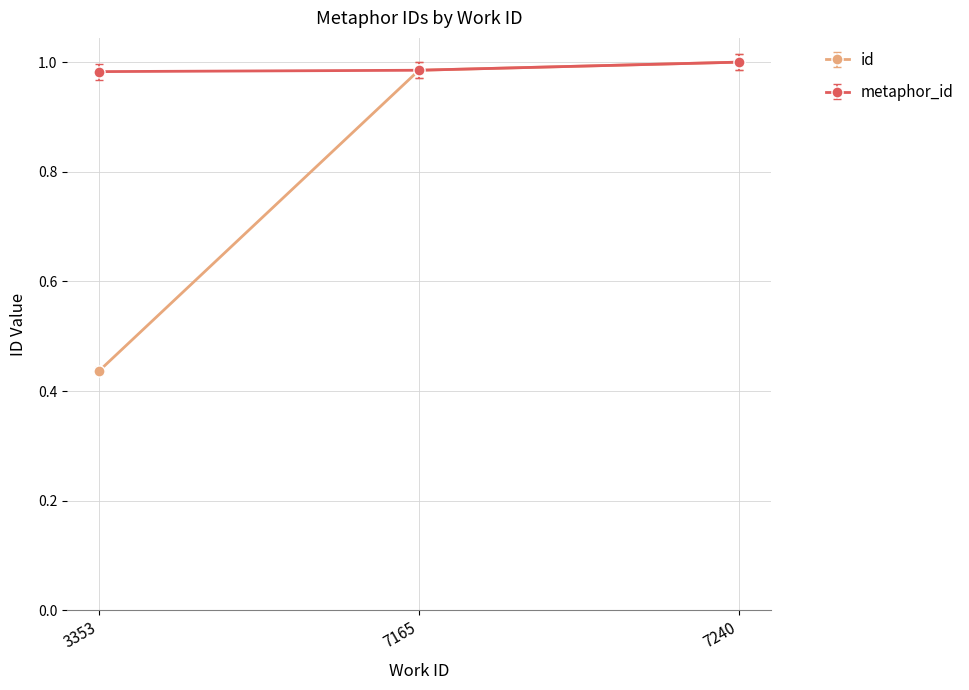

Which label corresponds to the largest value in the chart?

7240